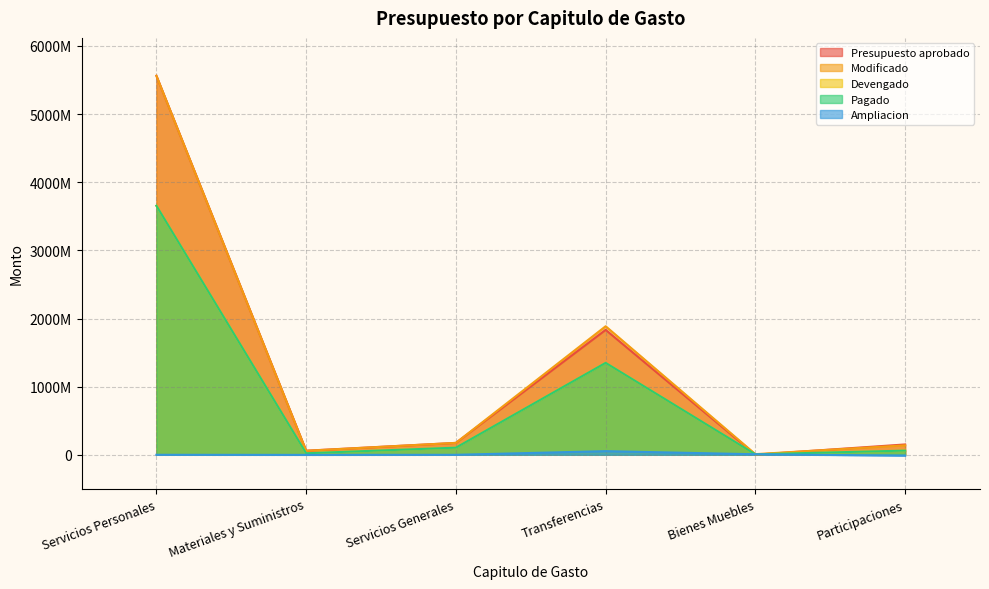

What is the minimum value for Ampliacion?

-12745812